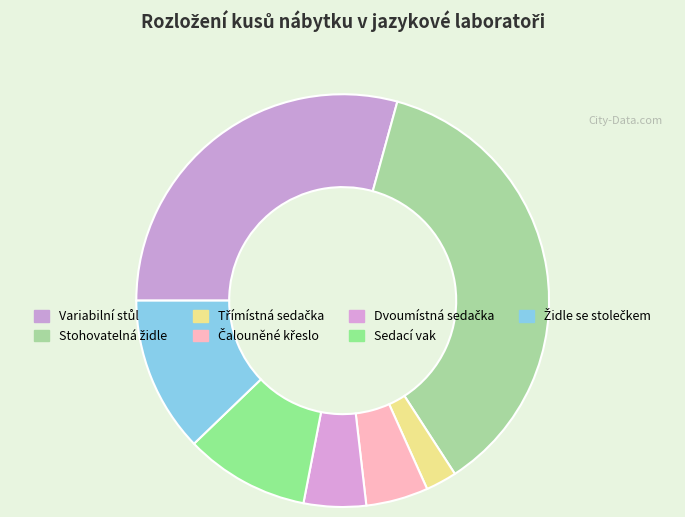

Rank the categories by value from lowest to highest.

Třímístná sedačka, Čalouněné křeslo, Dvoumístná sedačka, Sedací vak, Židle se stolečkem, Variabilní stůl, Stohovatelná židle